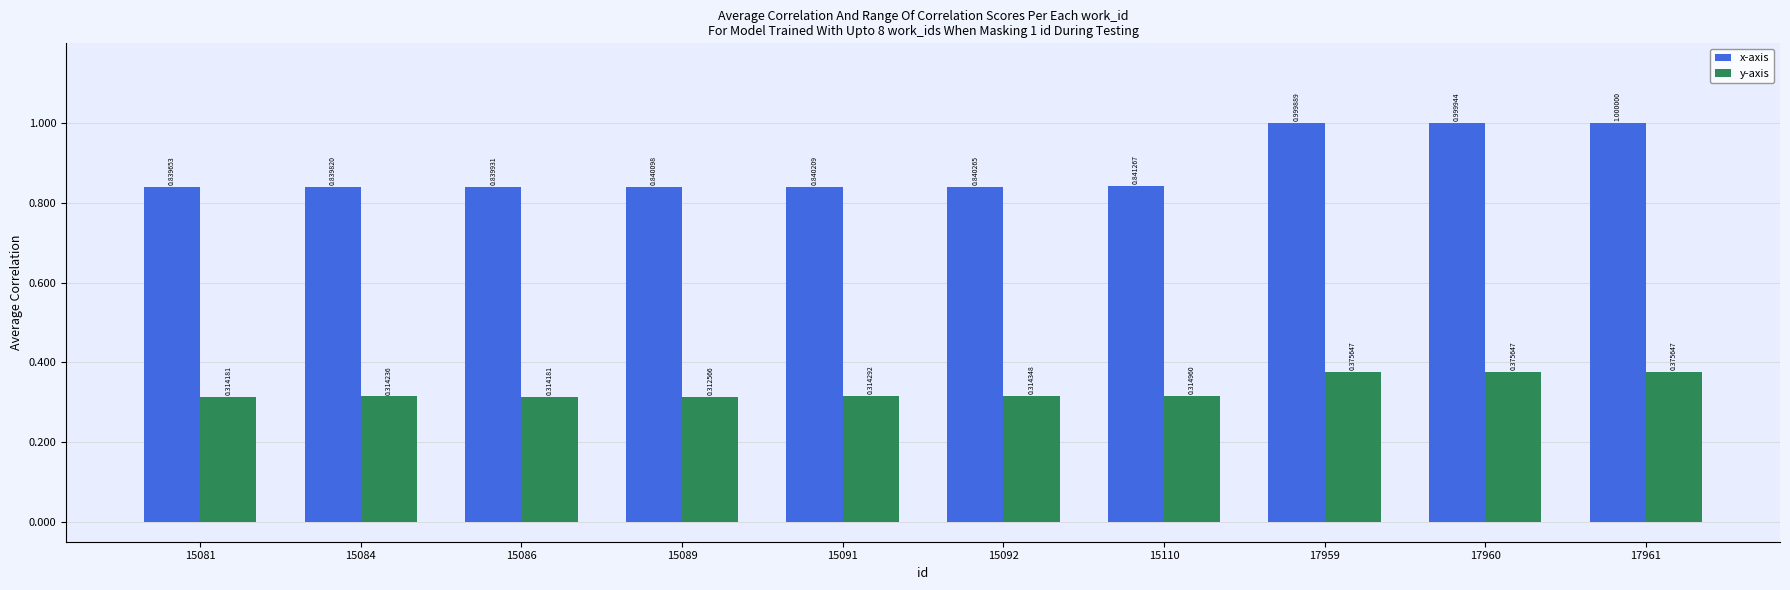

Which category has the highest value in the x-axis series?

17961